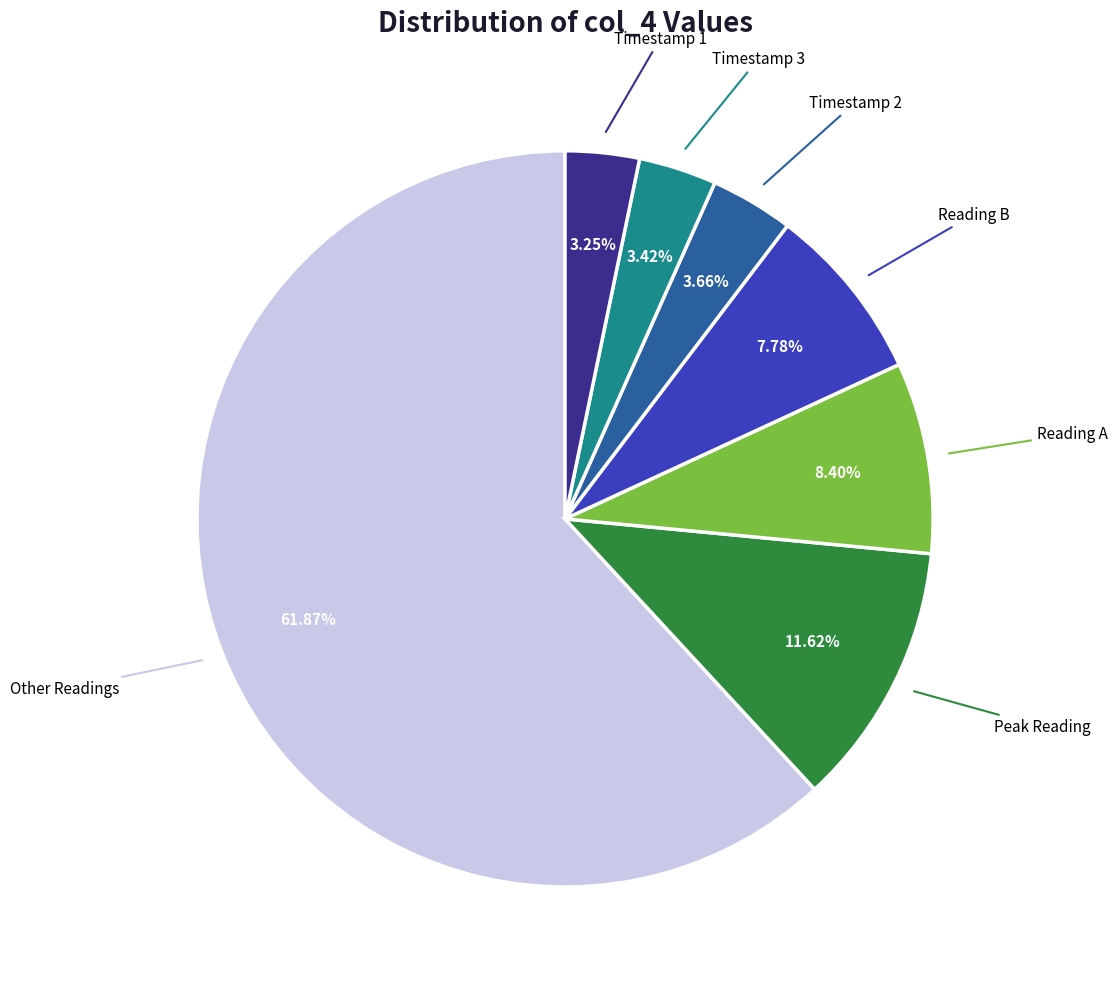

Is there any slice that represents more than half of the pie?

Yes